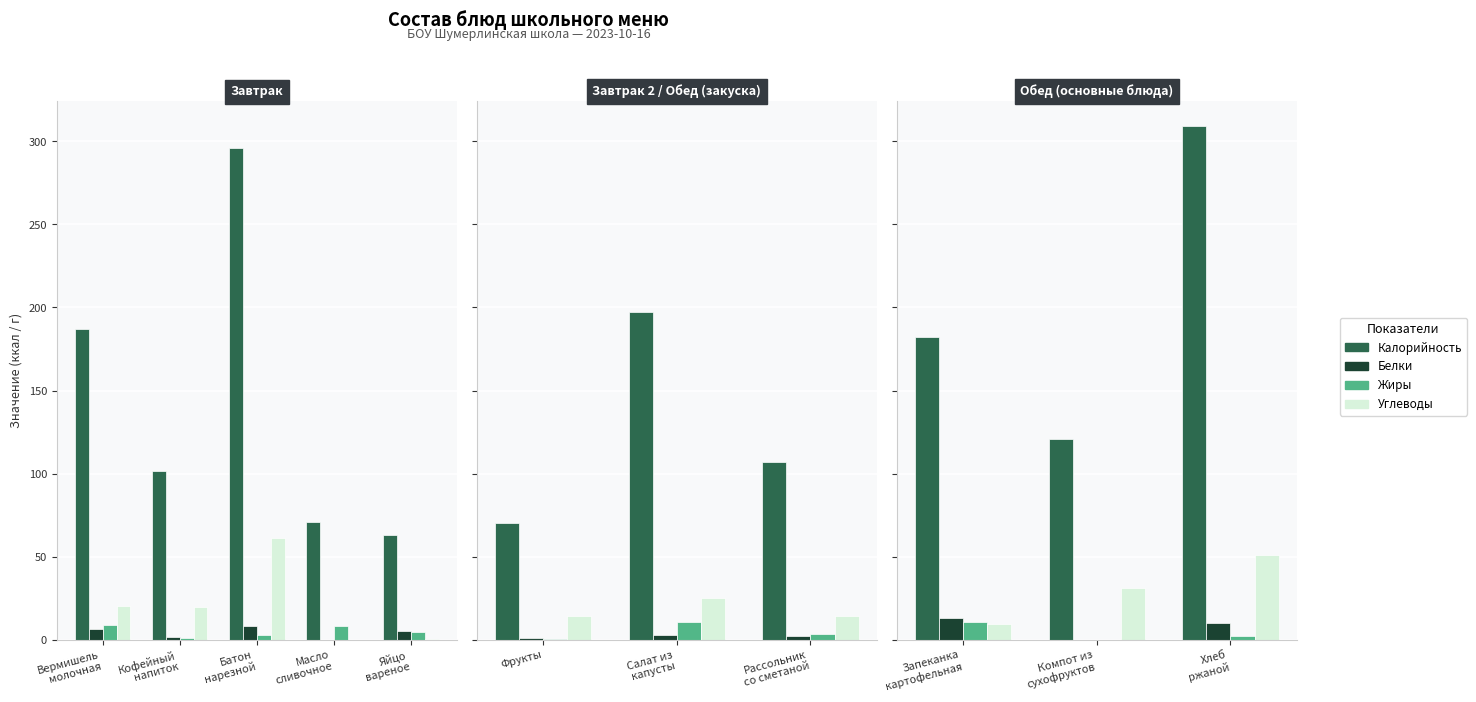

List the labels in order of Белки value, smallest first.

Масло
сливочное, Кофейный
напиток, Яйцо
вареное, Вермишель
молочная, Батон
нарезной